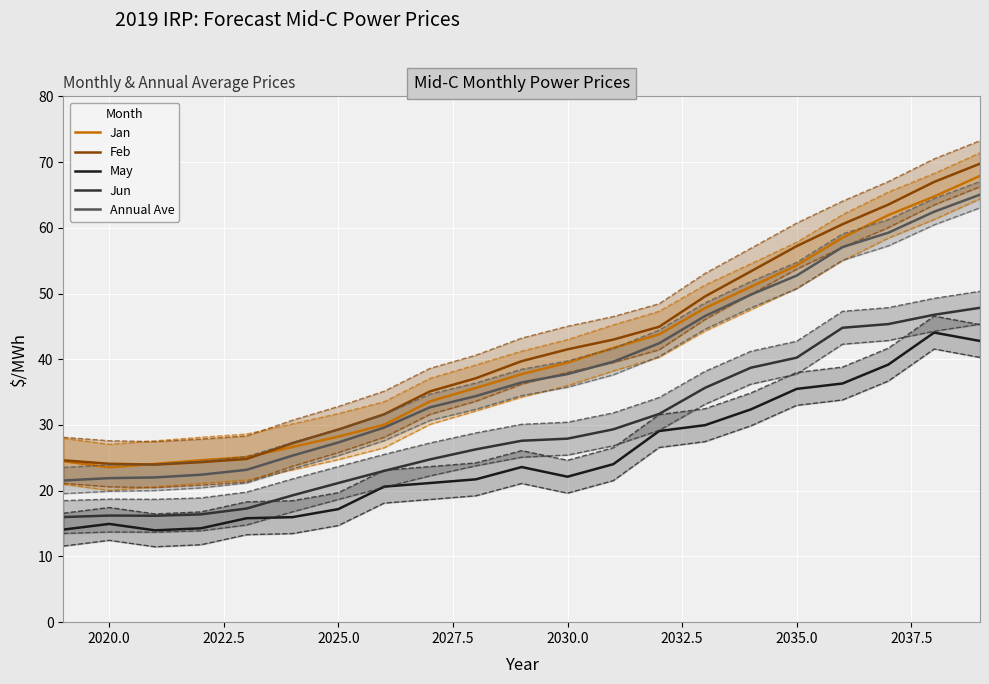

True or false: Annual Ave has a value of 11.8 at 2025.0.

False